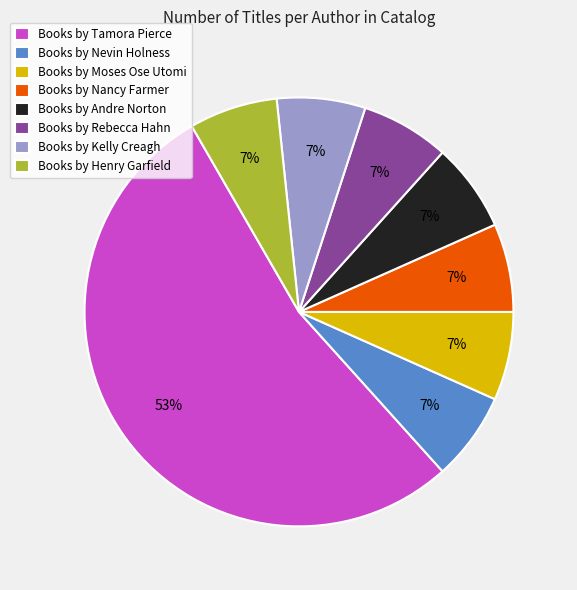

What is the ratio of the value at Books by Henry Garfield to the value at Books by Kelly Creagh?

1.0